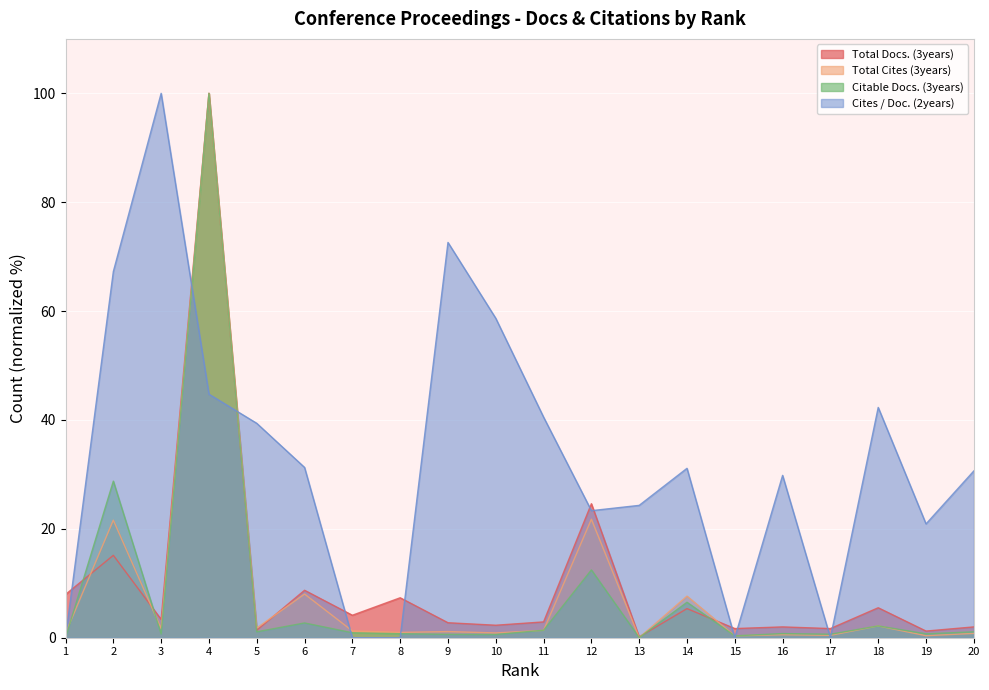

At how many categories does at least one series exceed 15?

15